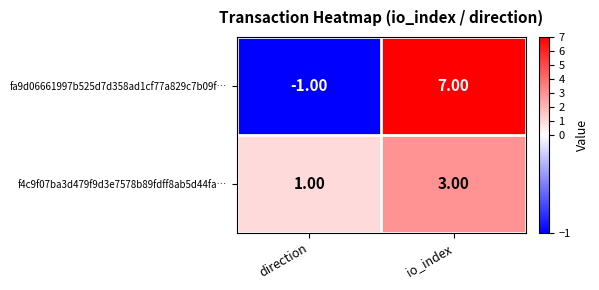

Which series has the widest spread of values?

fa9d06661997b525d7d358ad1cf77a829c7b09f…